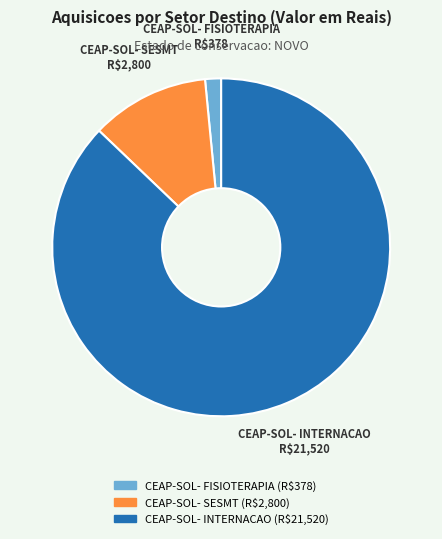

Does any single category account for the majority?

Yes